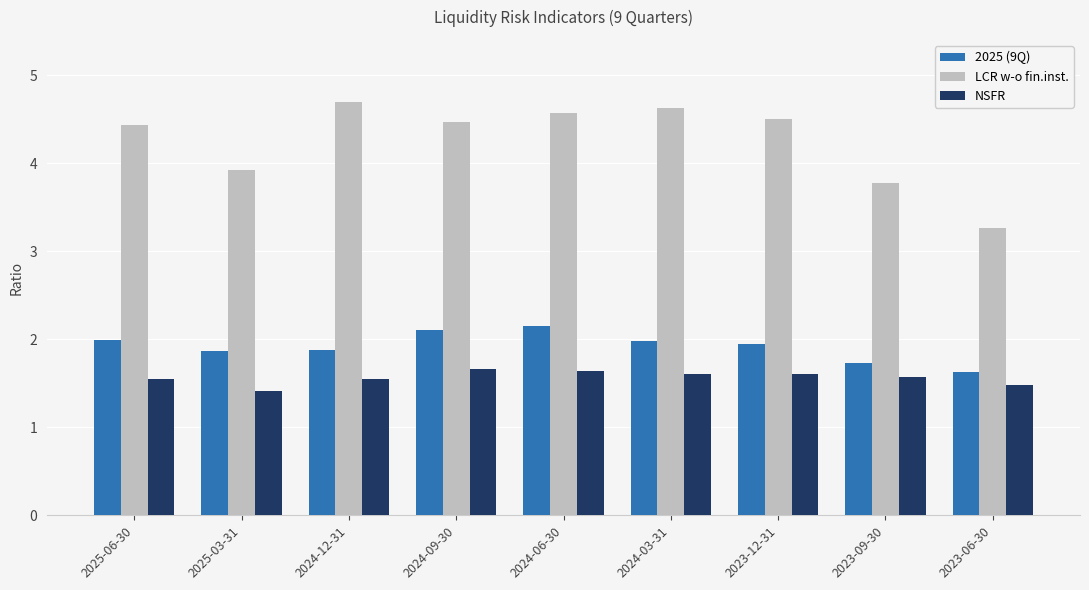

Is it true that LCR w-o fin.inst. equals 4.7 at 2024-12-31?

True